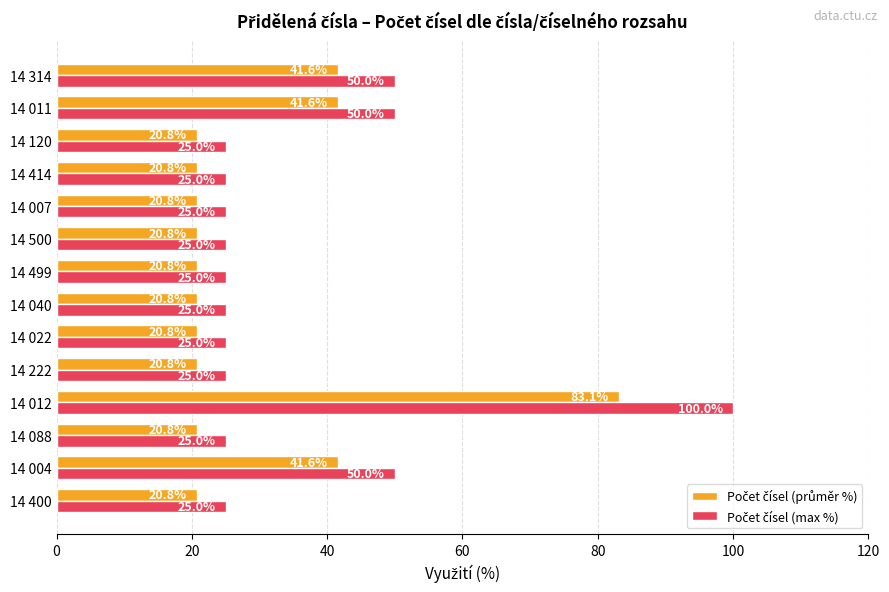

What is the difference between the highest and lowest values at 14 314?

8.4